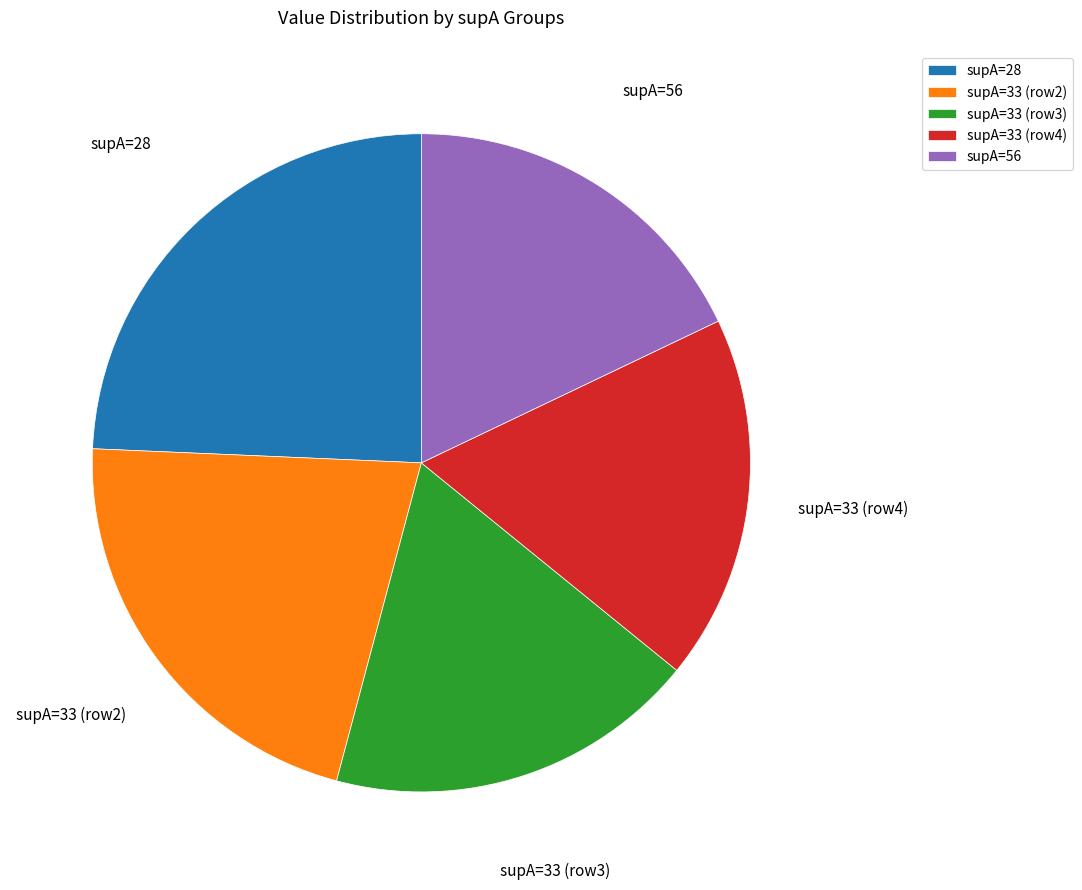

How many segments does this pie chart have?

5